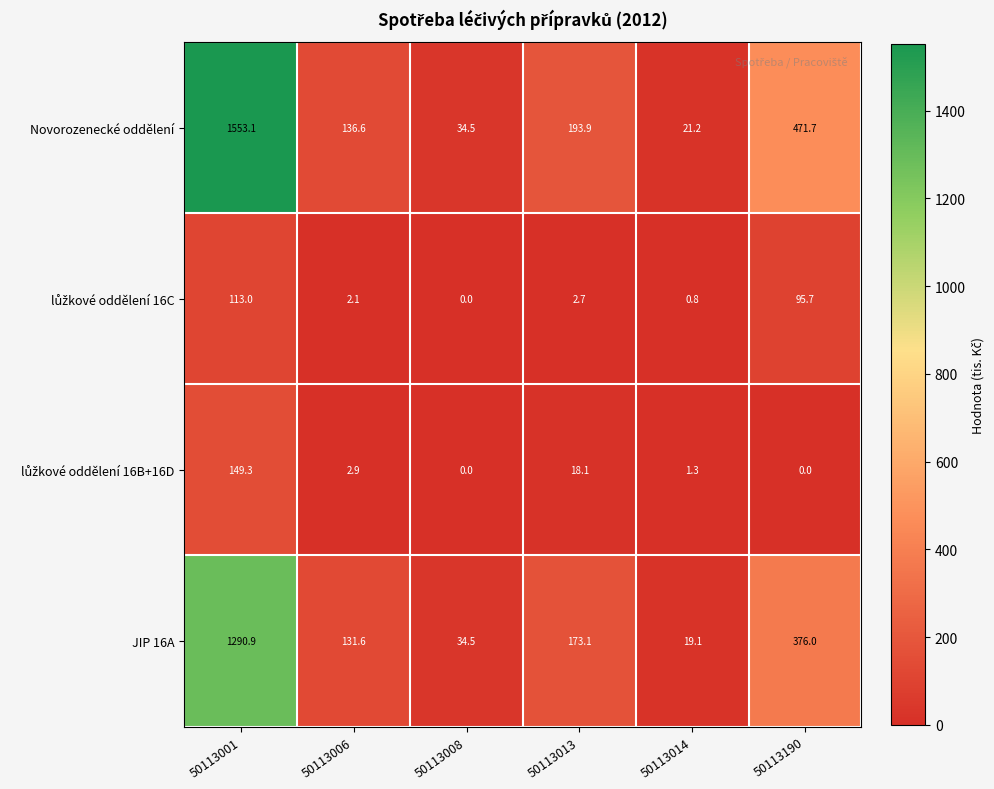

What is the average value of the Novorozenecké oddělení series?

401.8